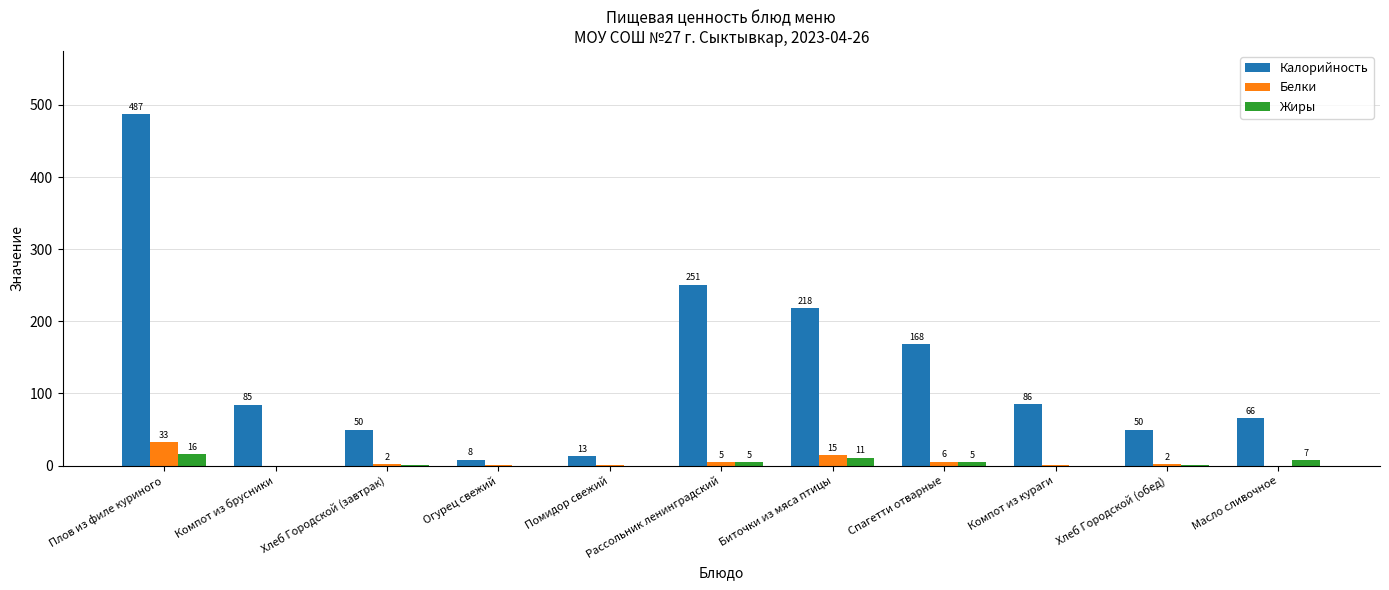

How many groups of bars are there?

11